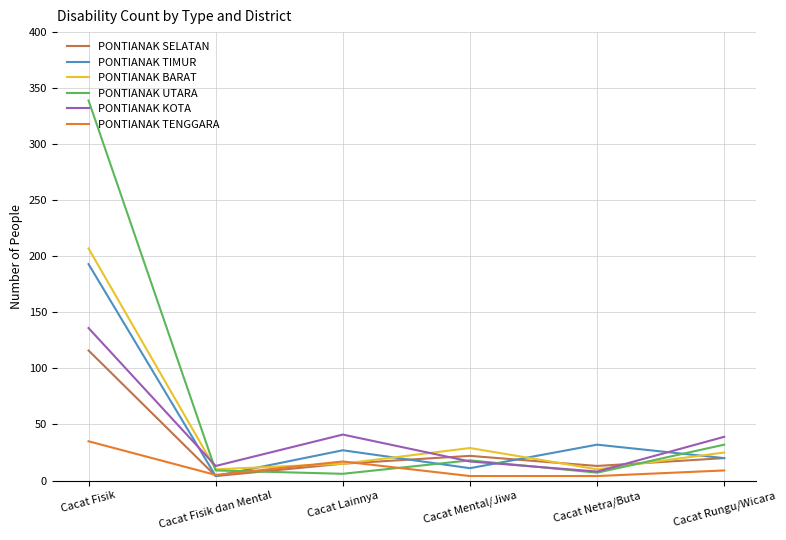

The PONTIANAK TIMUR series shows 11 at Cacat Mental/Jiwa. True or false?

True